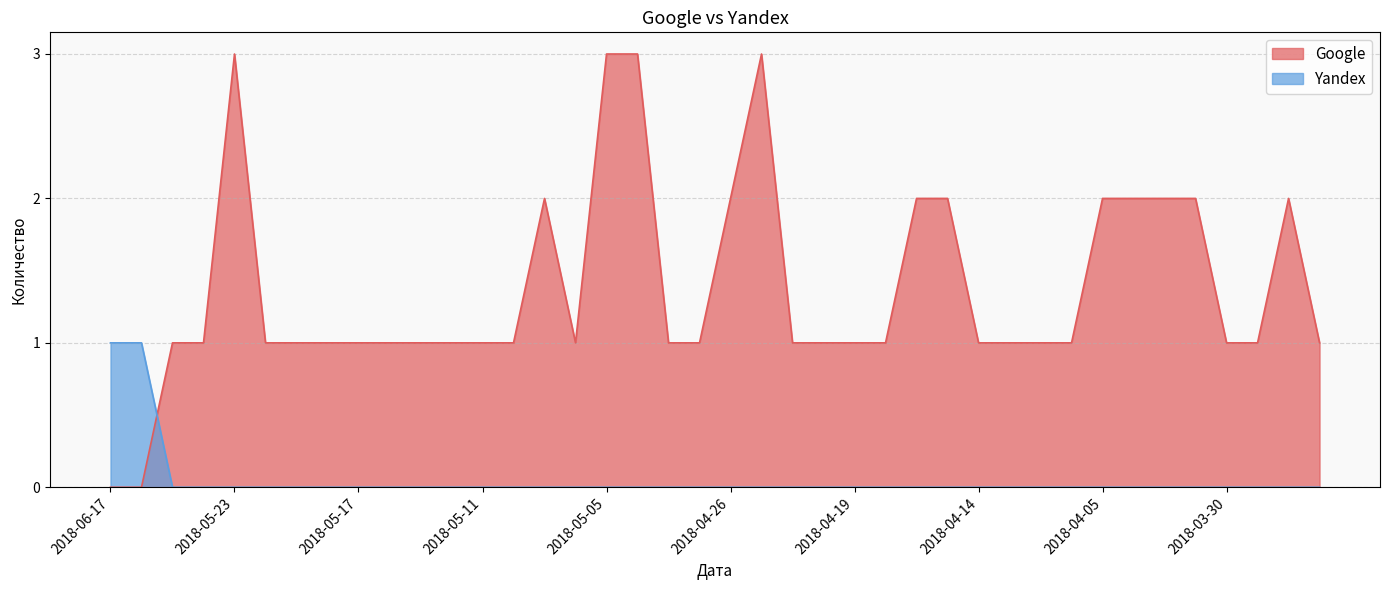

At which label does Google reach its minimum?

2018-06-17